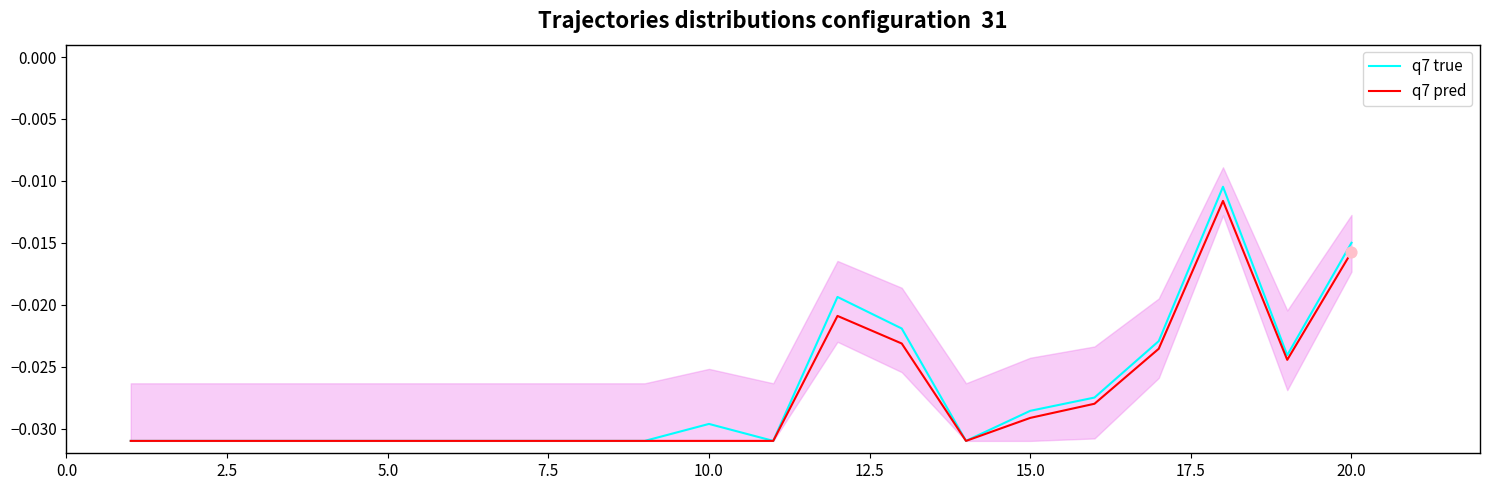

Which series contains the lowest Y value?

q7 true